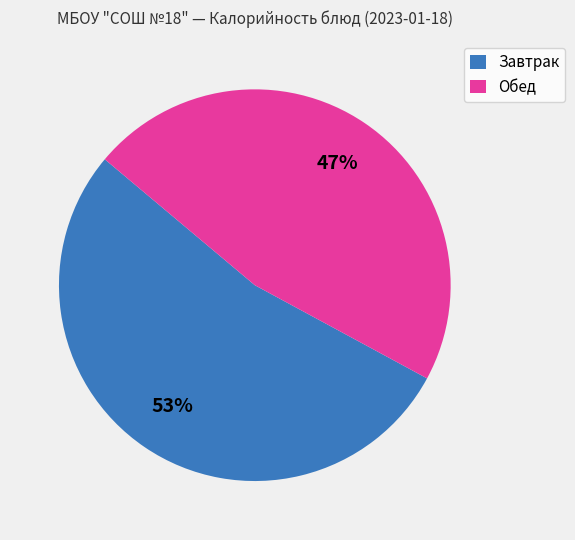

True or false: Завтрак accounts for 53% of the total.

True